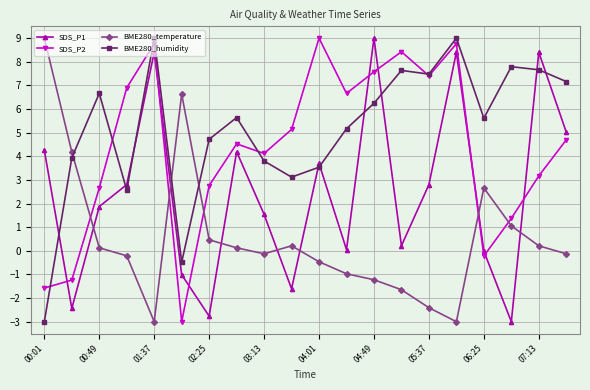

List the series in order of their overall mean, lowest first.

BME280_temperature, SDS_P1, SDS_P2, BME280_humidity